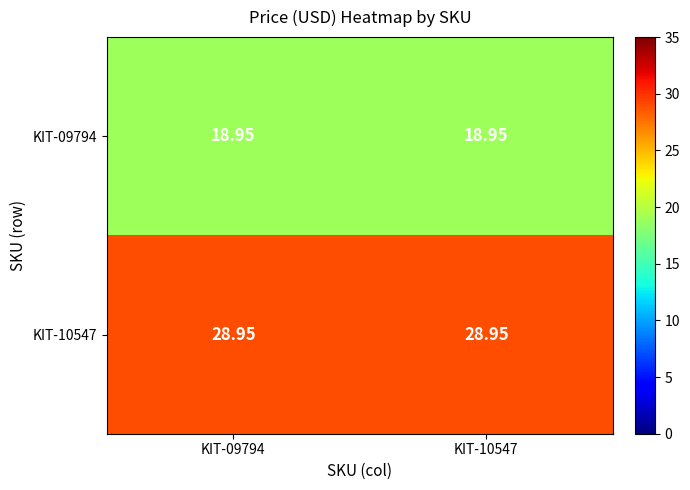

What is the difference between the highest and lowest values at KIT-10547?

10.0